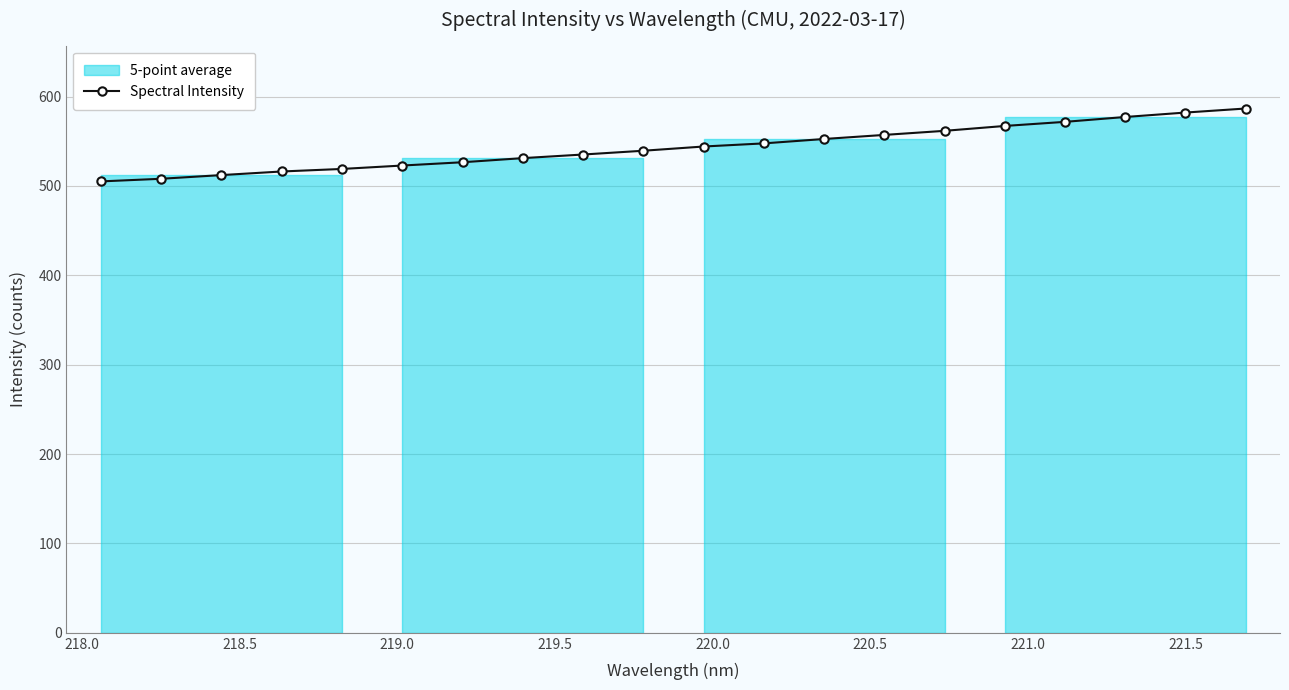

What is the value of the Spectral Intensity point at the 7th from the left?

526.5